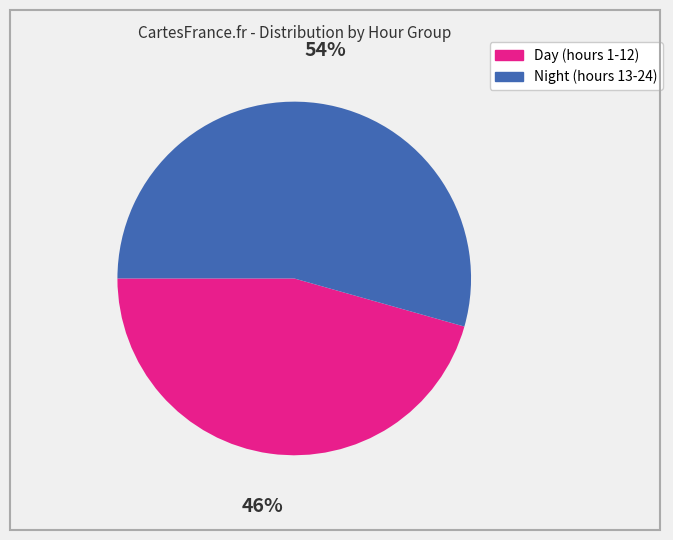

Is there any slice that represents more than half of the pie?

Yes